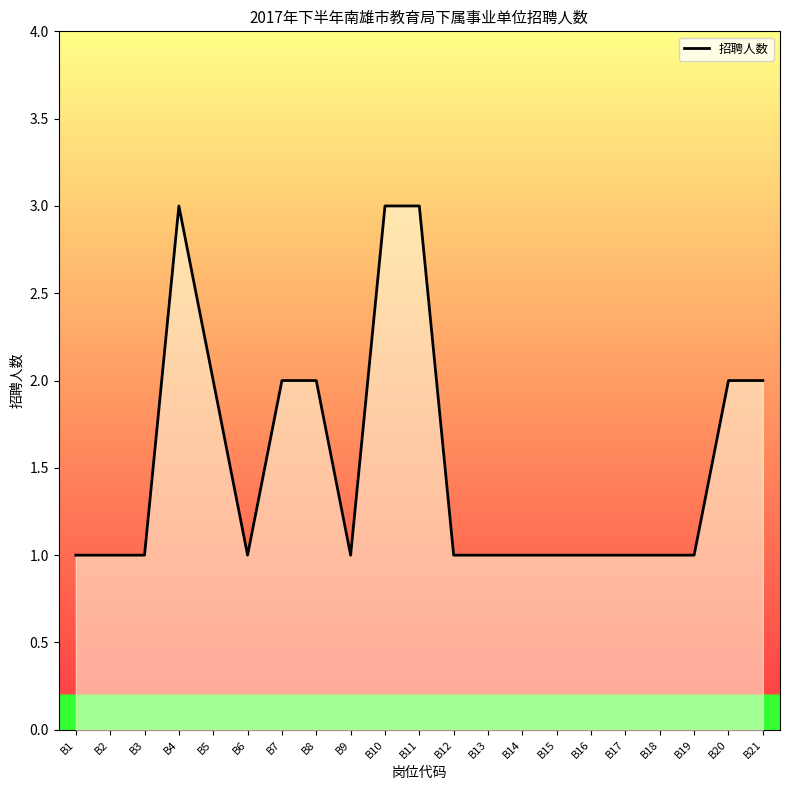

Between B15 and B7, which is larger?

B7